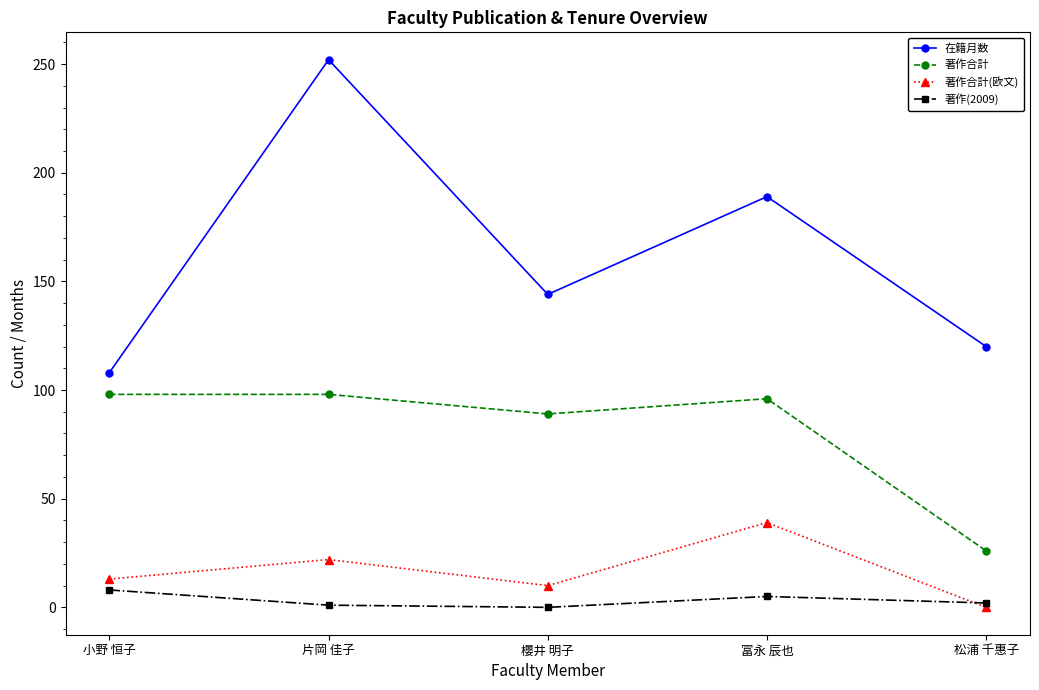

What is the difference between the 著作(2009) values at 冨永 辰也 and 櫻井 明子?

5